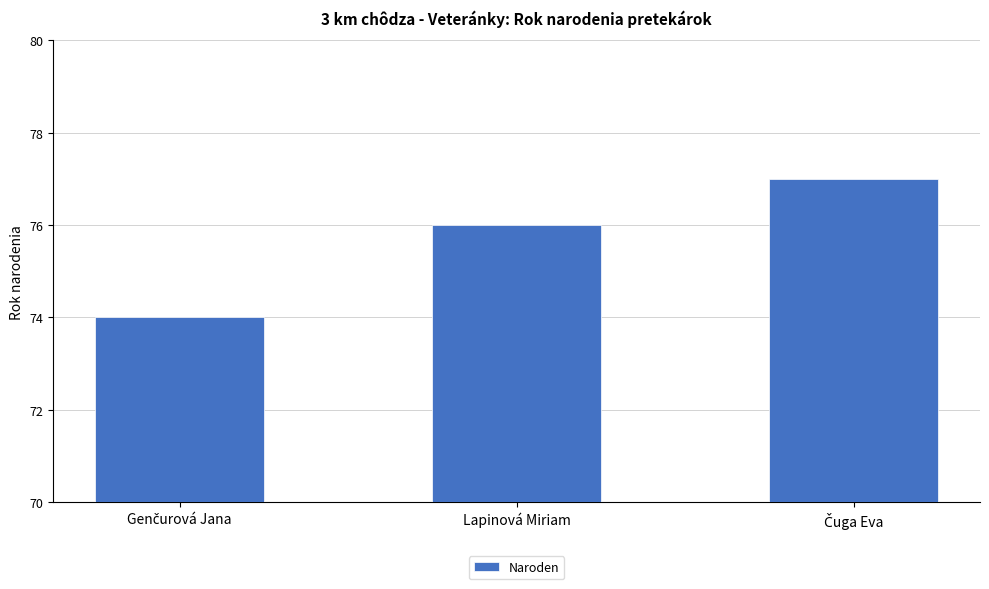

What is the difference between the second highest and minimum values?

2